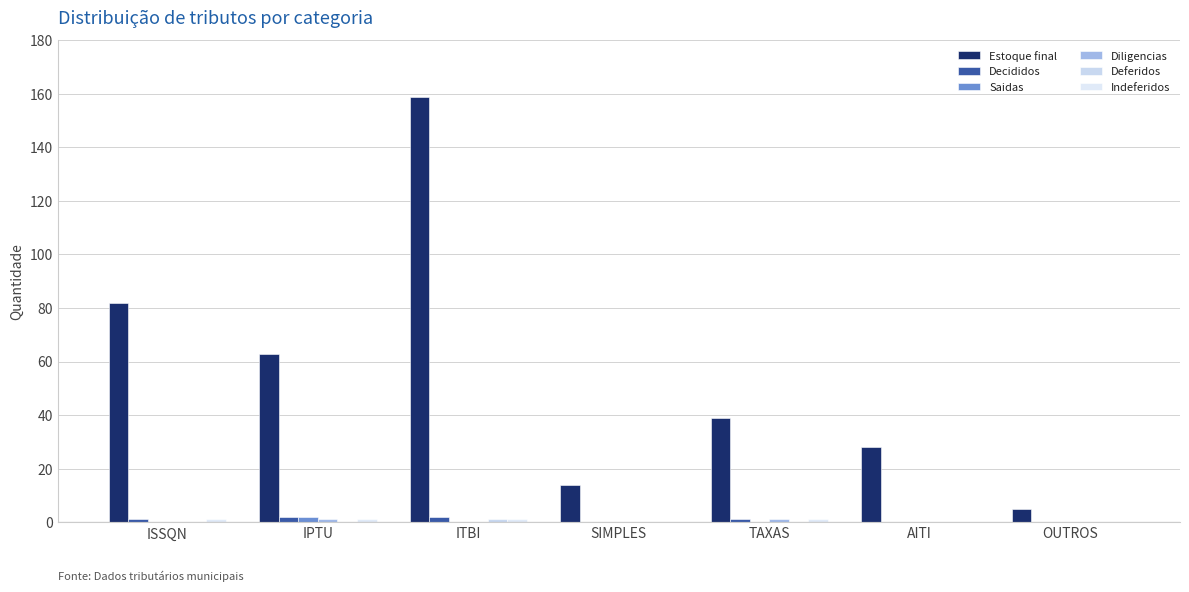

What position from the left is ISSQN?

1